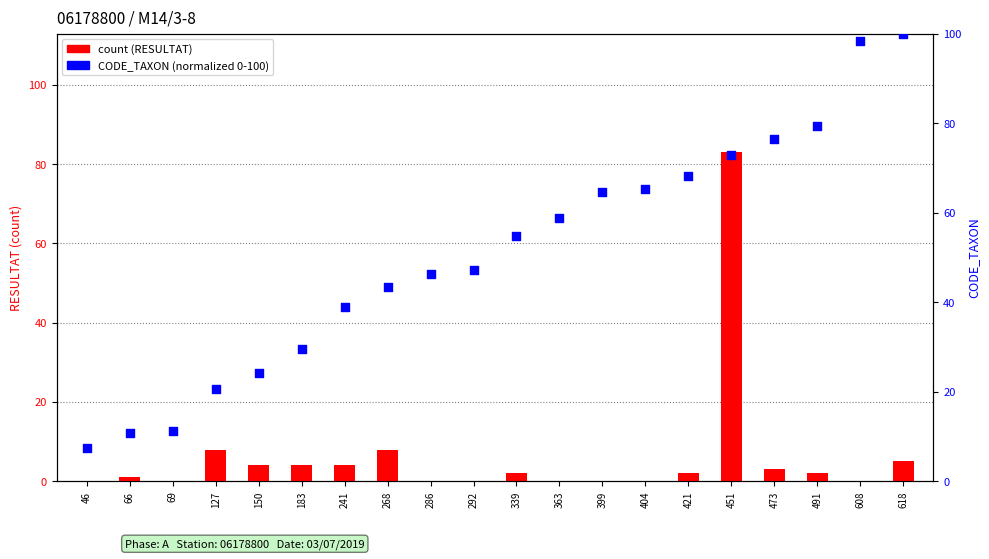

What is the total value across all series at 473?

79.5